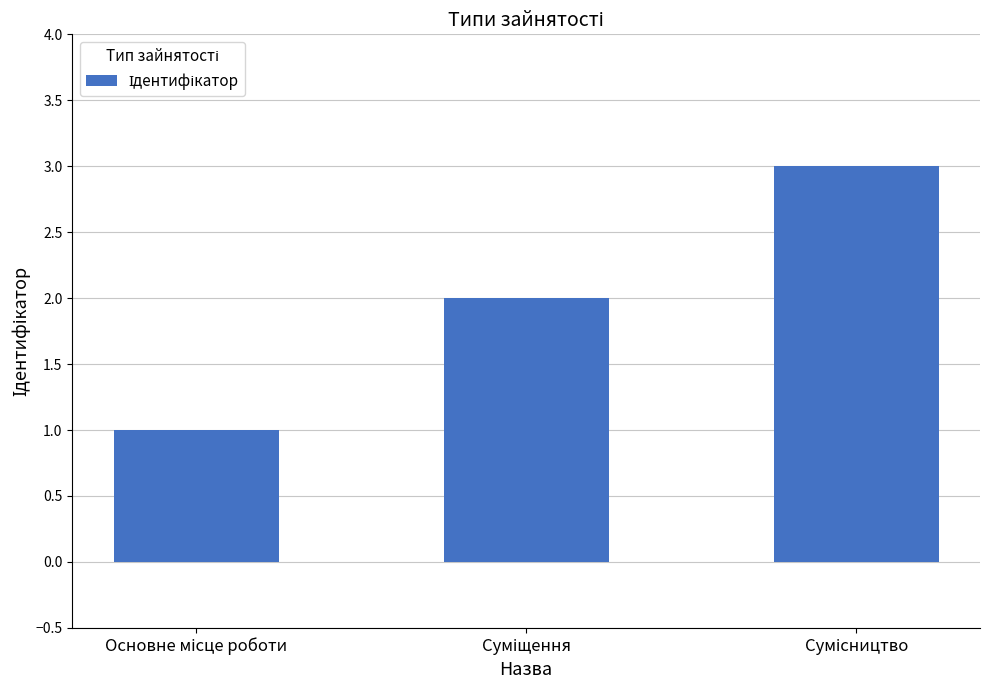

What is the maximum value shown in the chart?

3